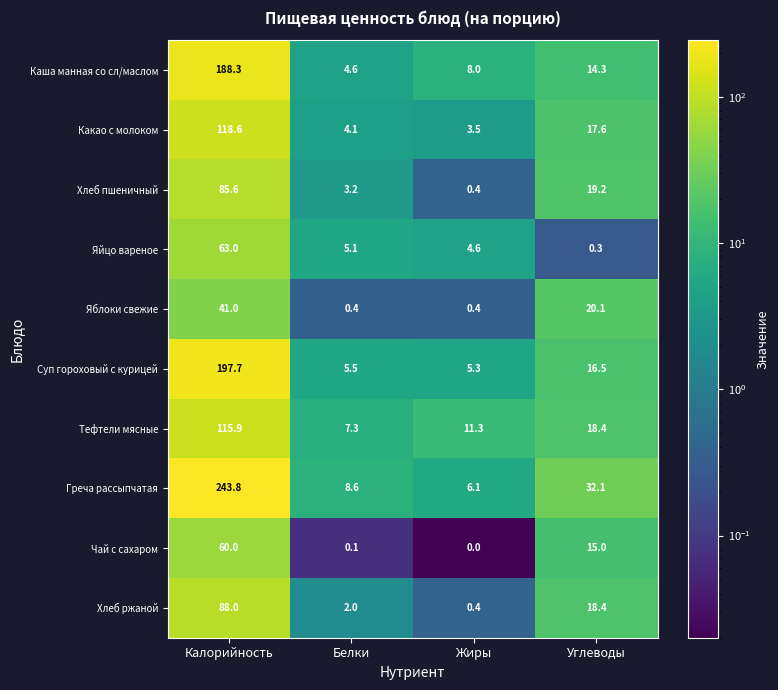

At which category is the sum across all series the highest?

Калорийность